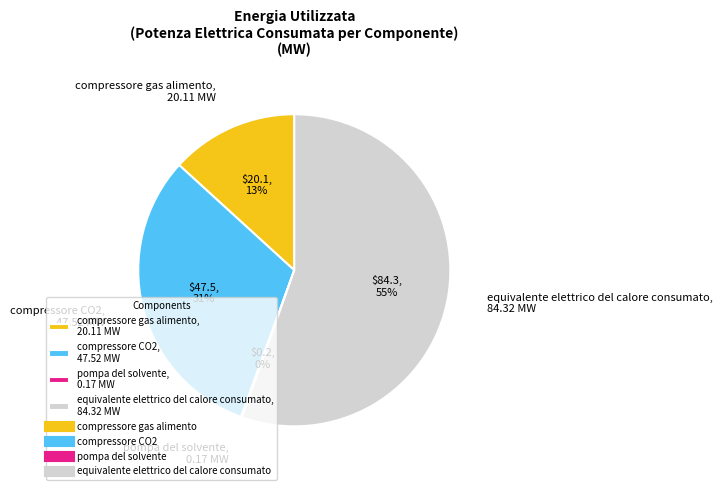

Approximately how many times larger is the value at compressore CO2, 47.52 MW compared to compressore gas alimento, 20.11 MW?

2.4